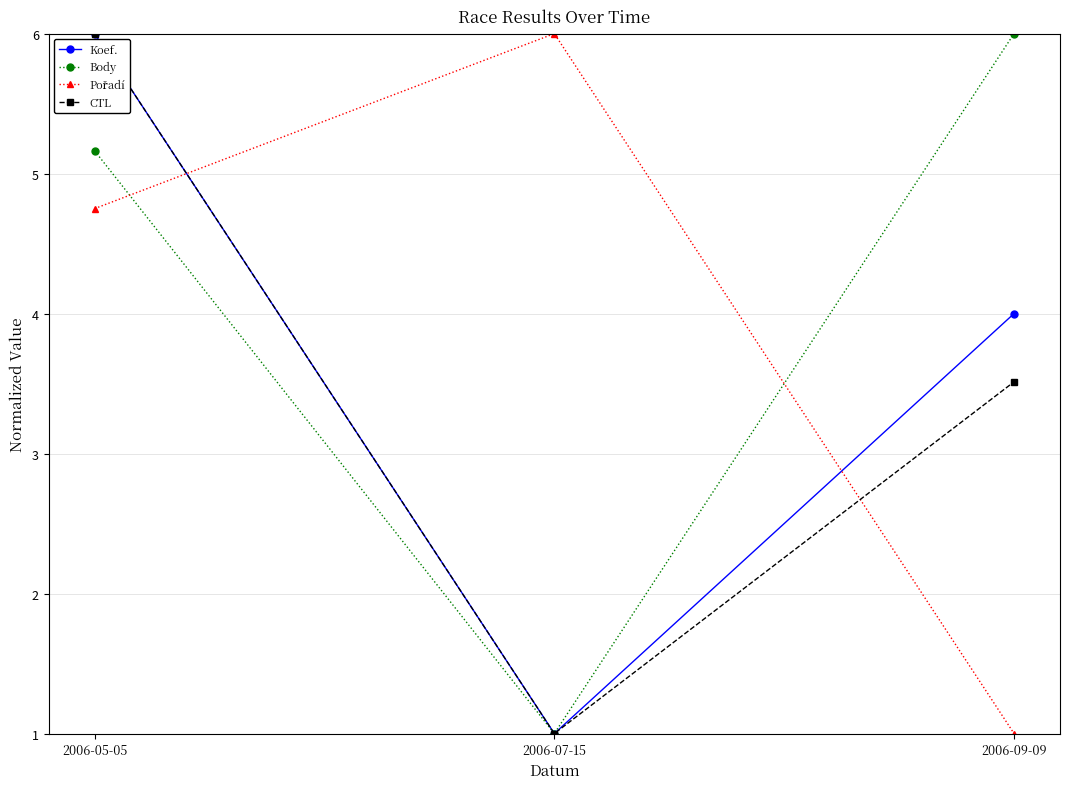

At which label does CTL first exceed 3?

2006-05-05